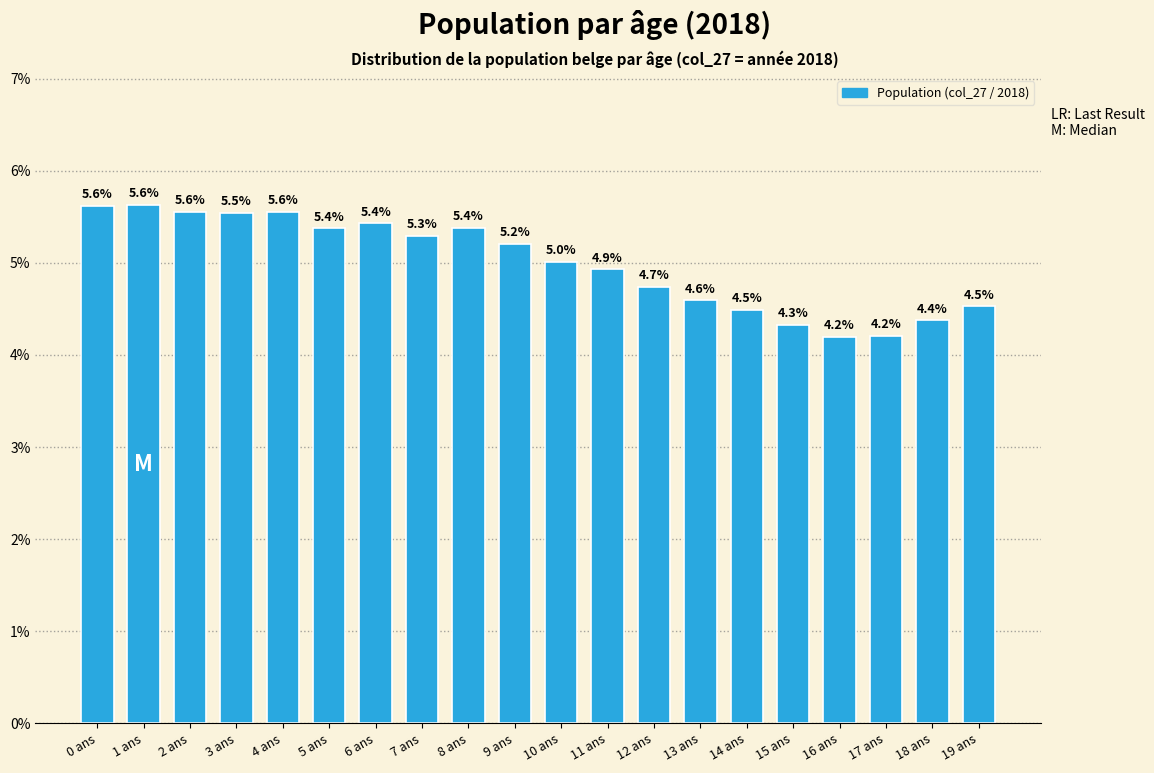

Reading right to left, transcribe all the data shown in this chart.

4.5	4.4	4.2	4.2	4.3	4.5	4.6	4.7	4.9	5.0	5.2	5.4	5.3	5.4	5.4	5.6	5.5	5.6	5.6	5.6